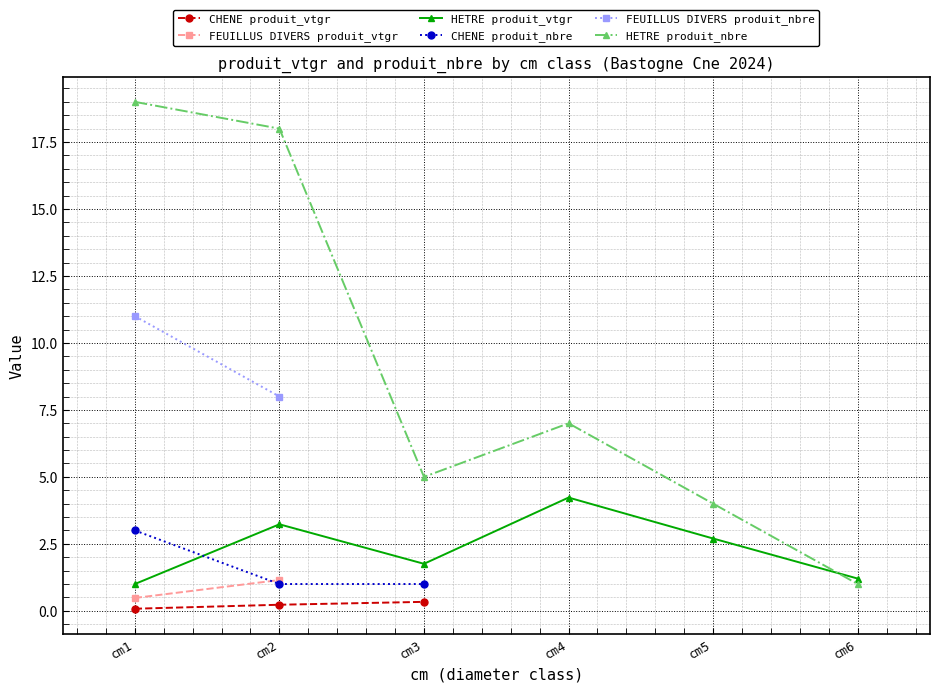

What is the difference between the CHENE produit_vtgr values at cm3 and cm1?

0.3